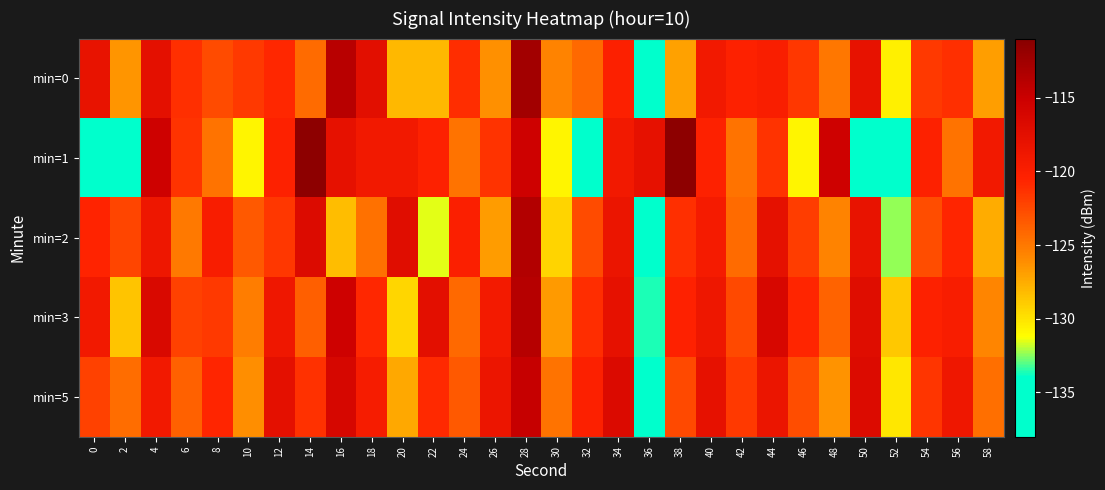

At 34, list the series in order from largest to smallest.

min=5, min=3, min=2, min=1, min=0